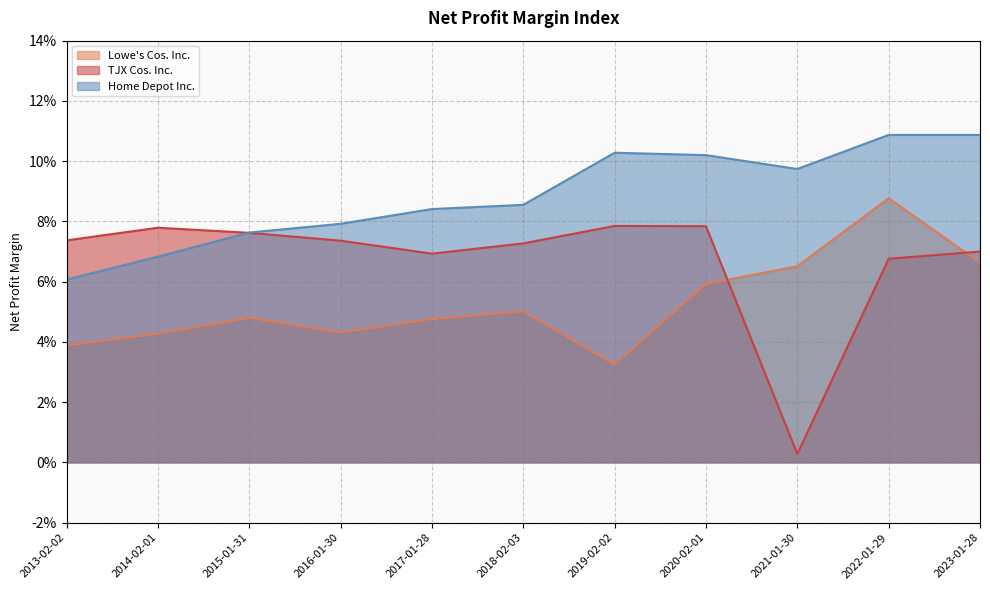

Reading right to left, extract all data points from this chart.

Lowe's Cos. Inc.: 0.1	0.1	0.1	0.1	0.0	0.1	0.0	0.0	0.0	0.0	0.0
TJX Cos. Inc.: 0.1	0.1	0.0	0.1	0.1	0.1	0.1	0.1	0.1	0.1	0.1
Home Depot Inc.: 0.1	0.1	0.1	0.1	0.1	0.1	0.1	0.1	0.1	0.1	0.1